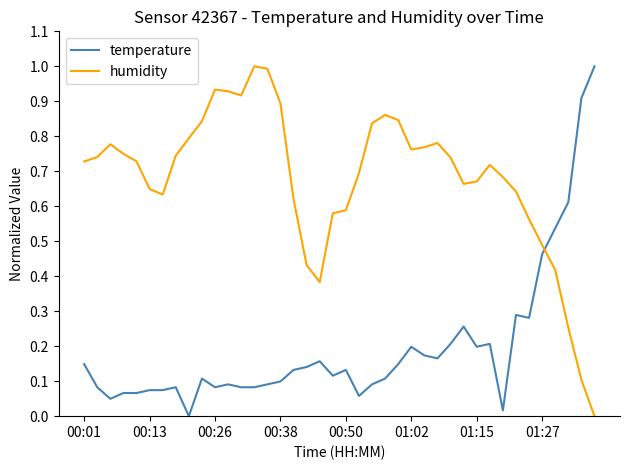

What are all the series names shown in the legend?

temperature, humidity